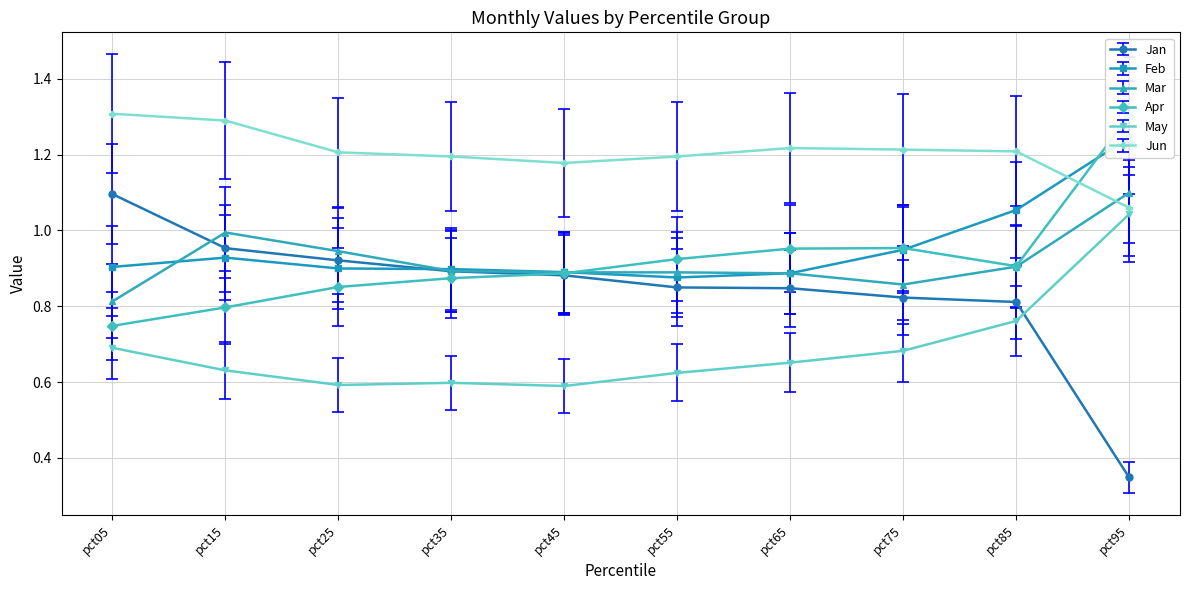

At which label does Feb reach its minimum?

pct55